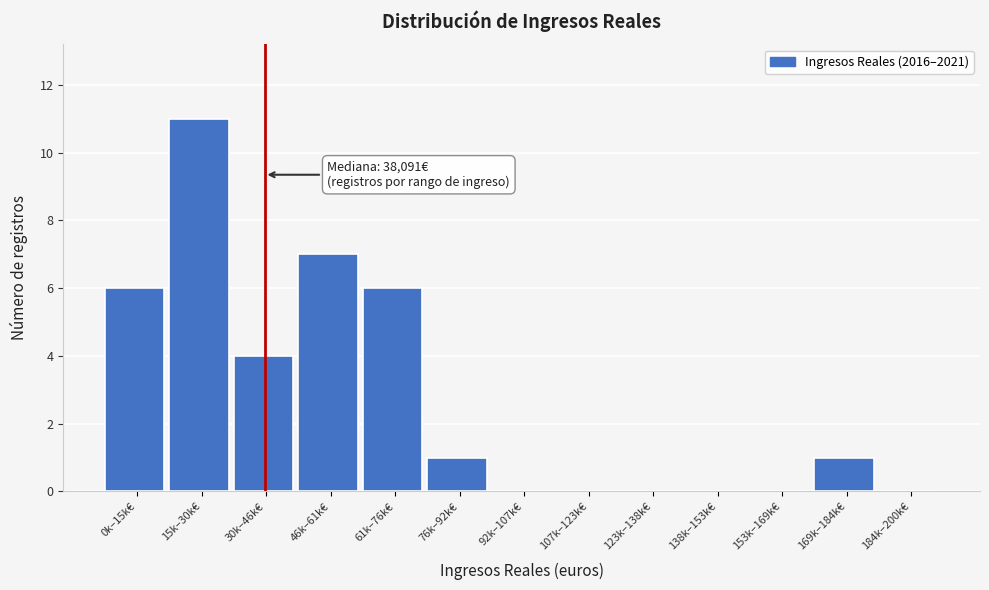

Reading left to right, list all the values displayed in this chart.

0k–15k€=6	15k–30k€=11	30k–46k€=4	46k–61k€=7	61k–76k€=6	76k–92k€=1	92k–107k€=0	107k–123k€=0	123k–138k€=0	138k–153k€=0	153k–169k€=0	169k–184k€=1	184k–200k€=0